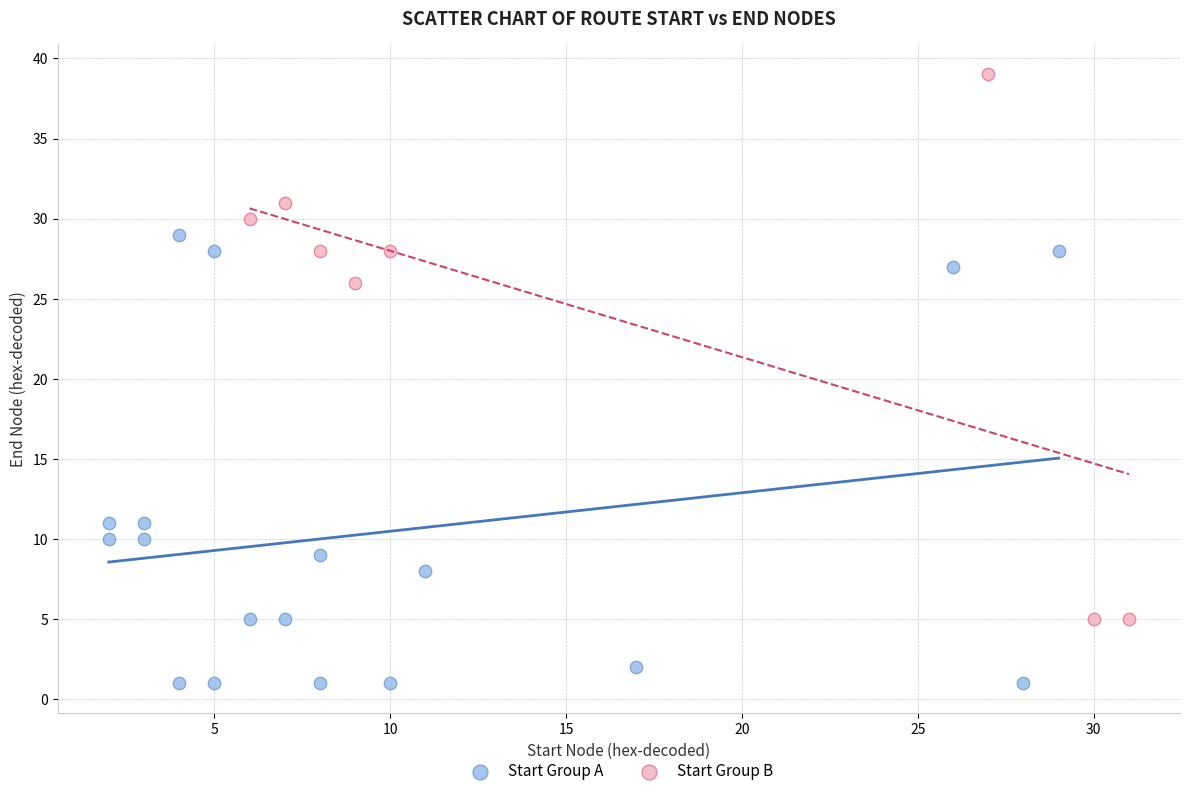

Which series has the largest Y range (max minus min)?

Start Group B